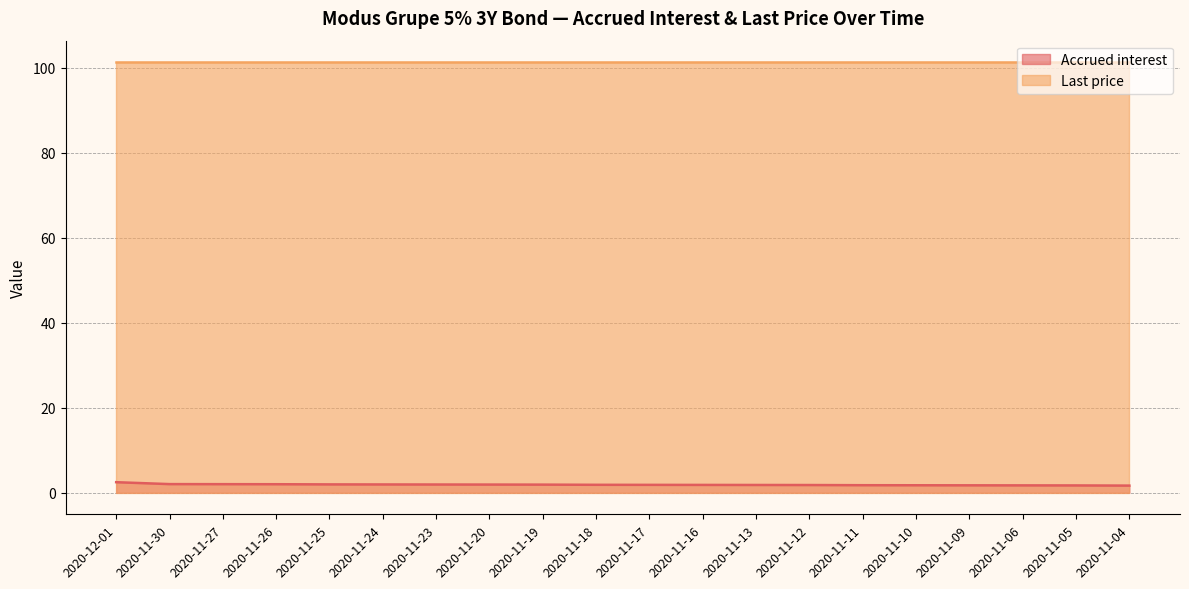

Count the number of data series in this chart.

2